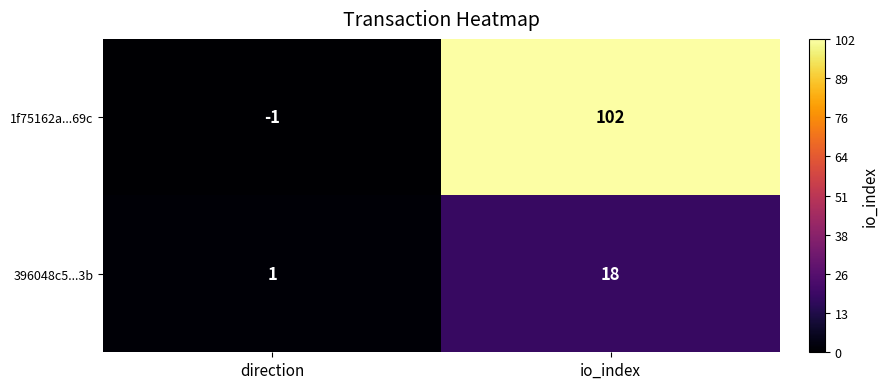

Rank the series by their average value, from highest to lowest.

1f75162a...69c, 396048c5...3b